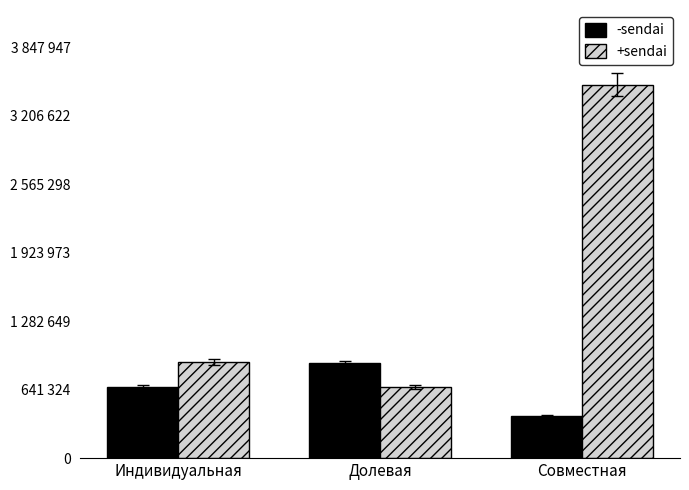

Between Совместная and Долевая, which is larger?

Долевая